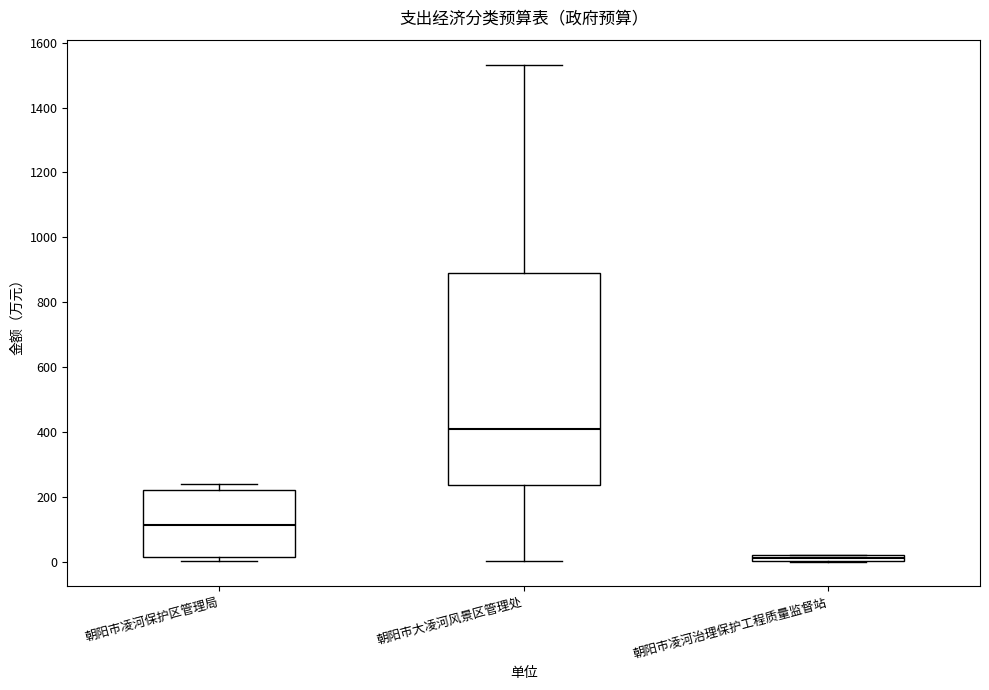

Where is the lower edge of the box for 朝阳市凌河保护区管理局 on the y-axis? The values are not printed on the chart, so give them approximately, as read against the axis.

20